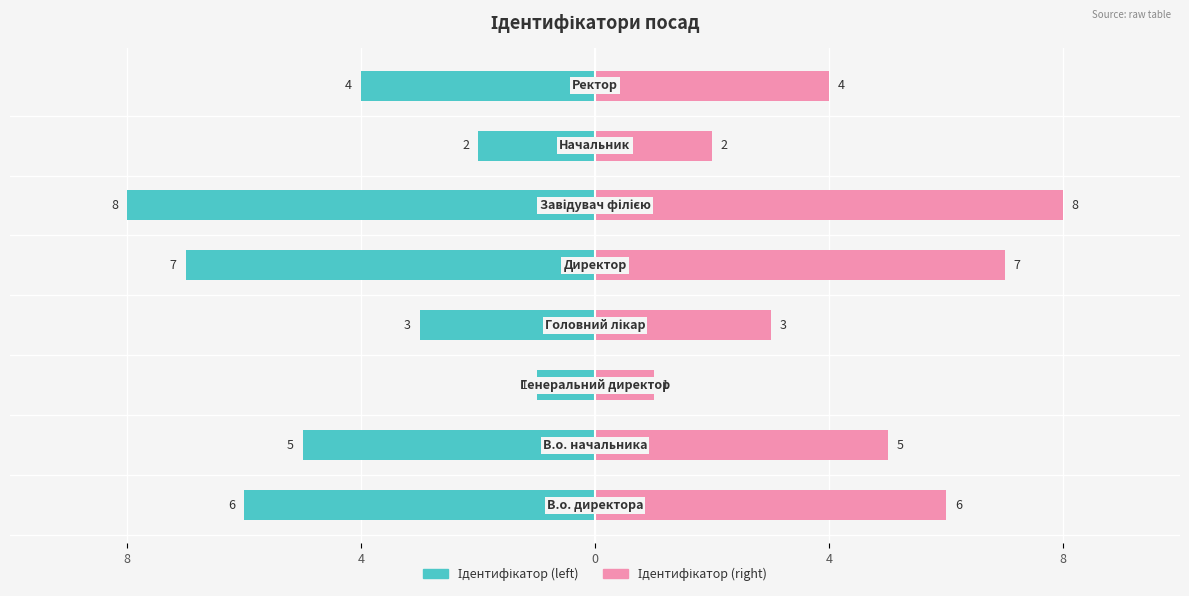

How many bars are there in total?

16